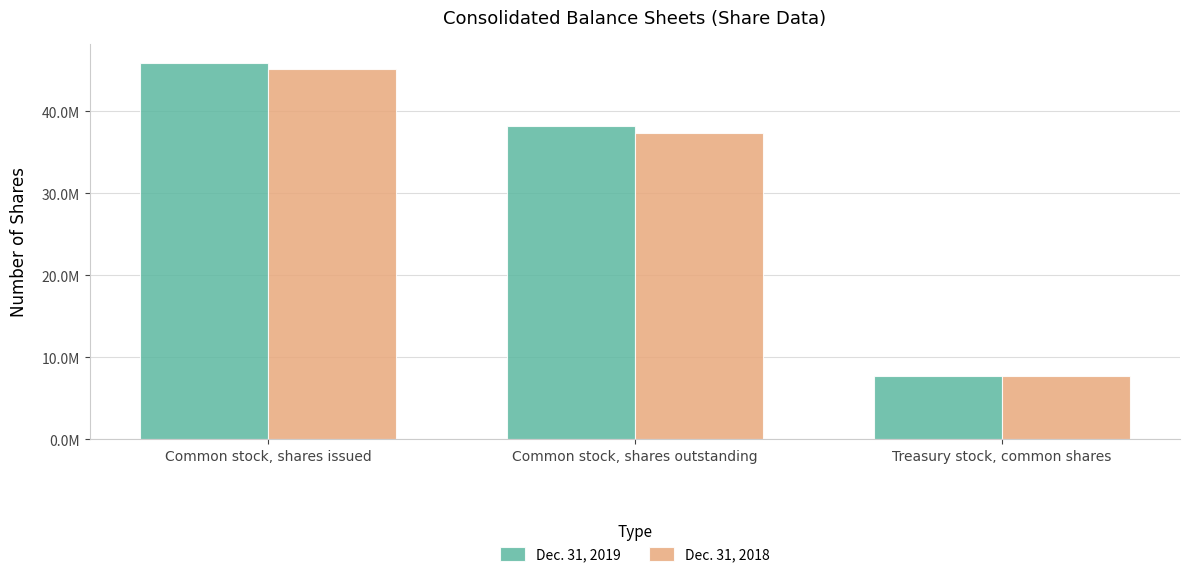

Which category has the lowest value in the Dec. 31, 2018 series?

Treasury stock, common shares